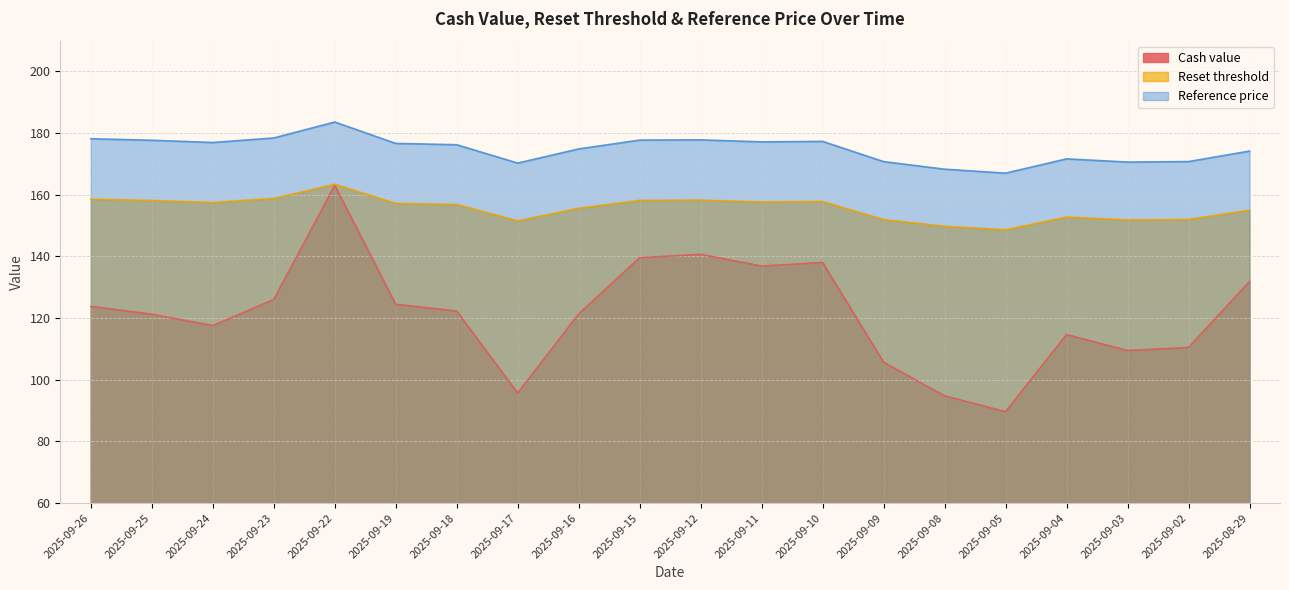

What is the average value of the Cash value series?

121.4